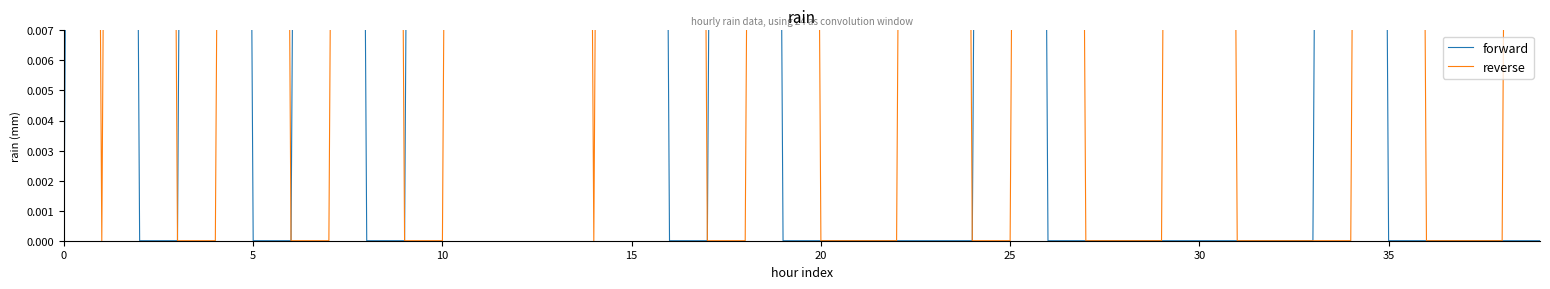

Is it true that reverse equals -0.2 at 9?

False